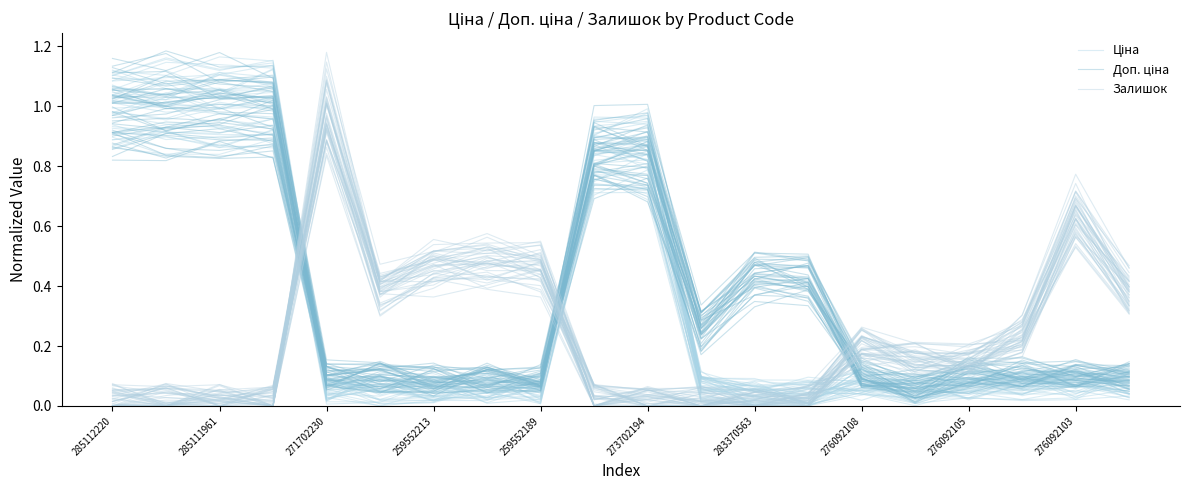

At which category does the chart reach its peak across all series?

285111961